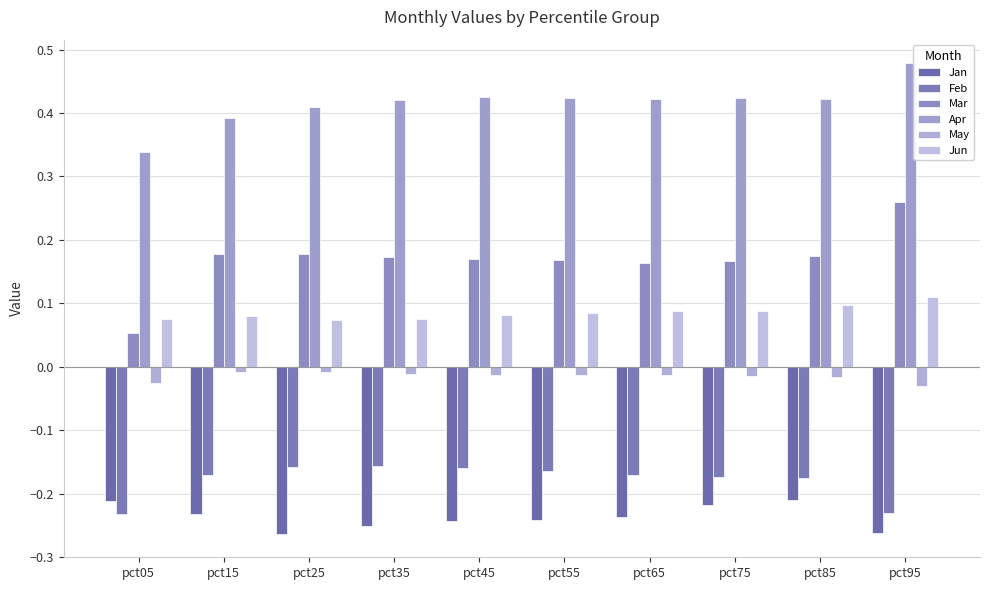

Where is Mar nearest to the value 0?

pct05